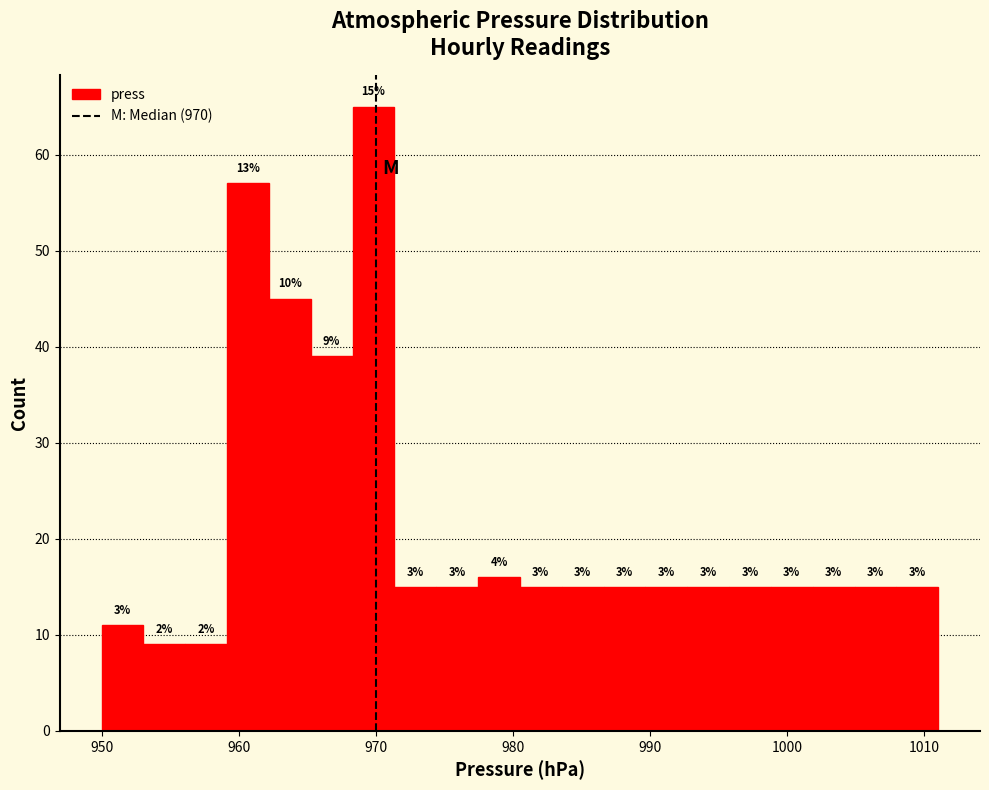

Read against the x-axis, roughly where is the centre of the tallest bar?

970